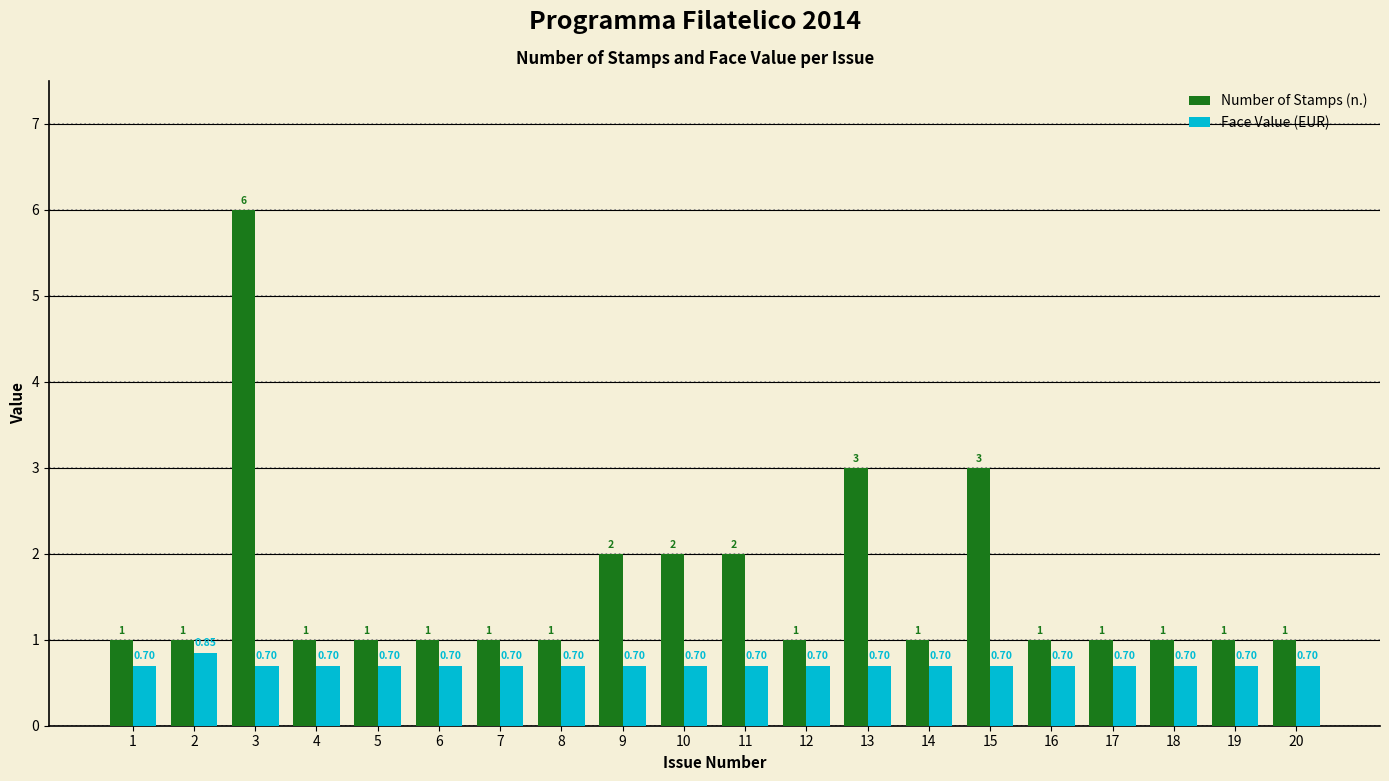

Which series has the largest range (max minus min)?

Number of Stamps (n.)